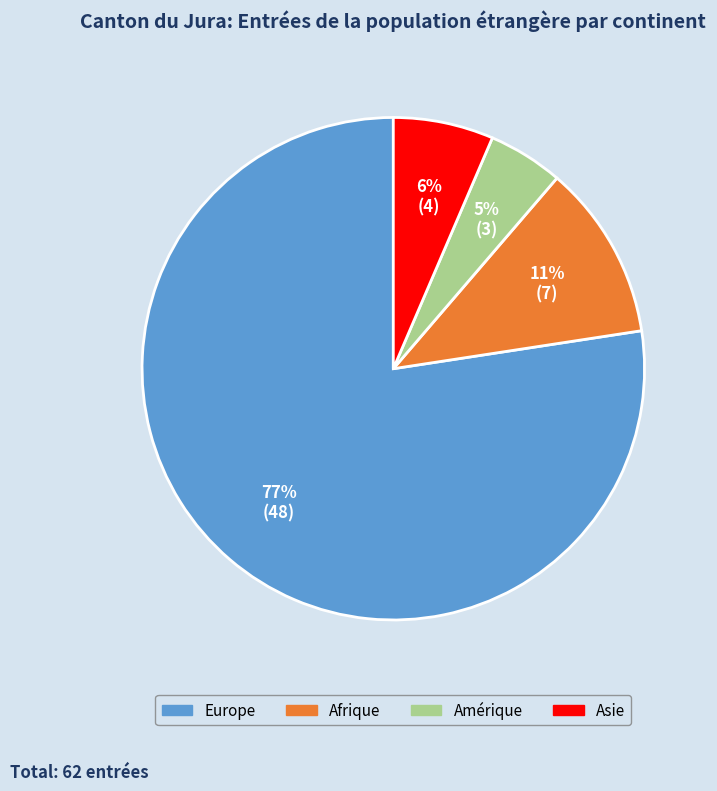

Is there any slice that represents more than half of the pie?

Yes